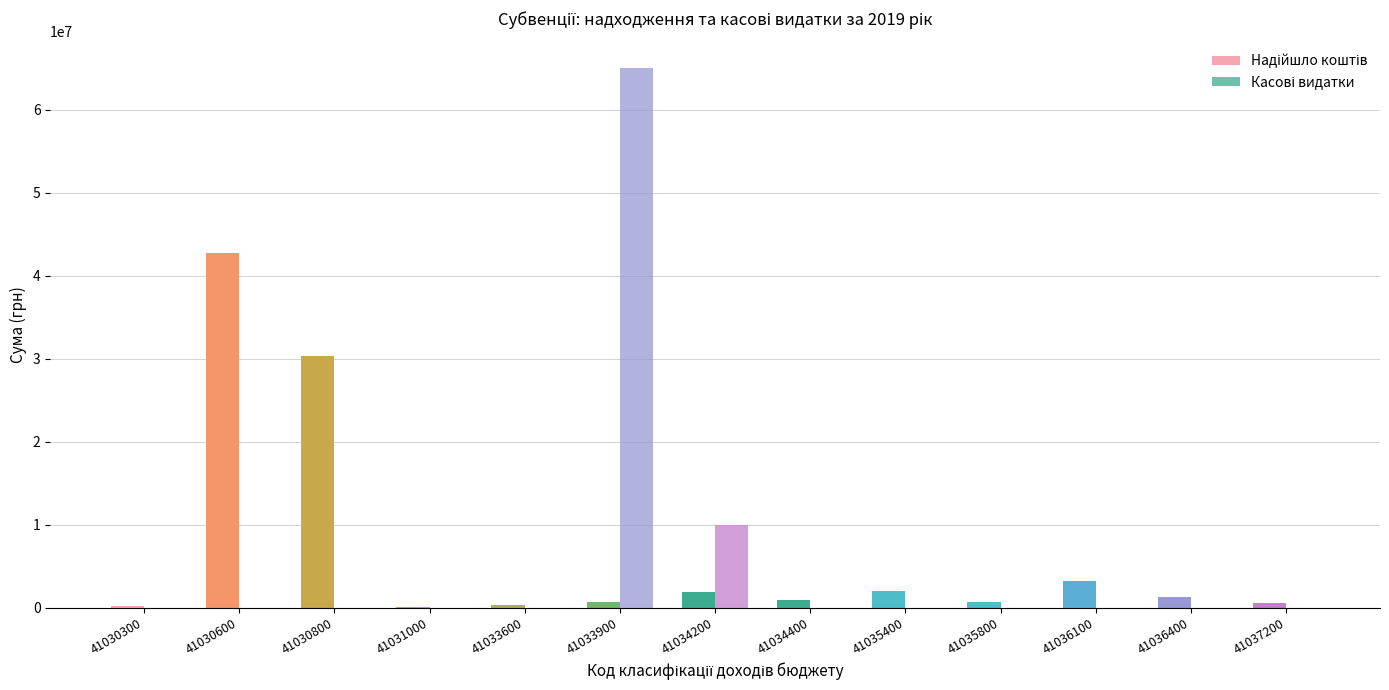

Are the bars horizontal?

No